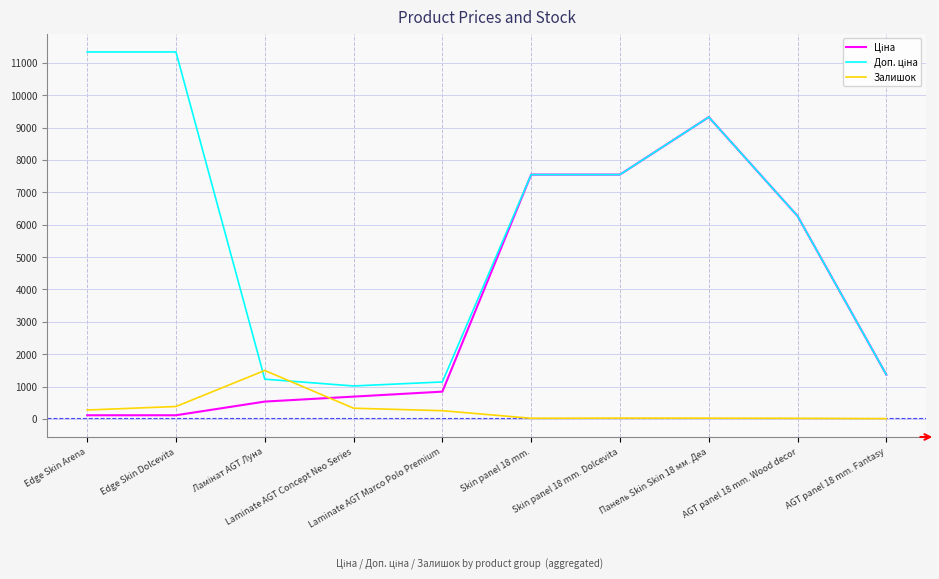

The value of Ціна at Skin panel 18 mm. is 7545.9. True or false?

True